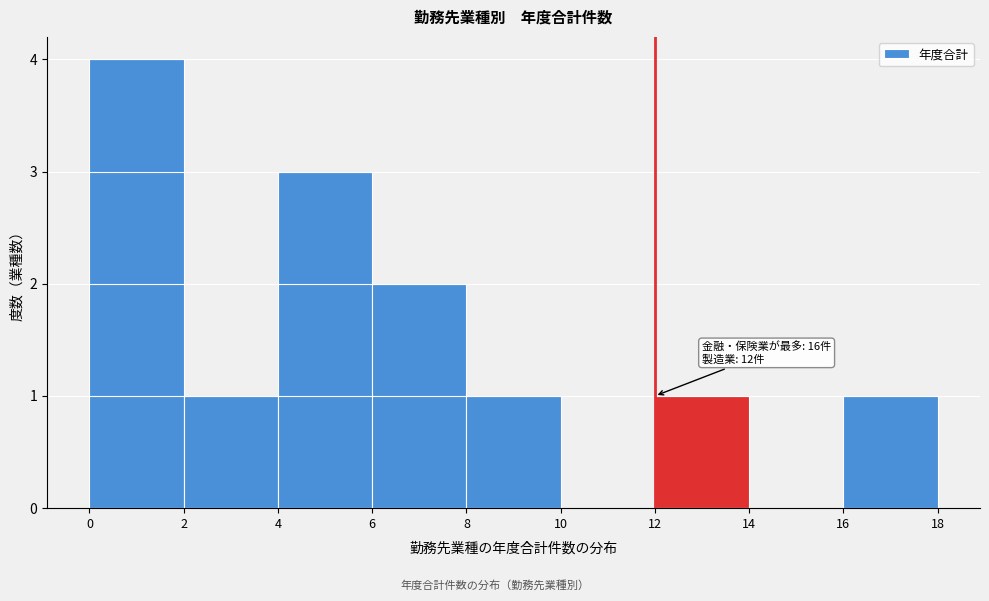

Over which range of the x-axis is the bar tallest?

0 to 2